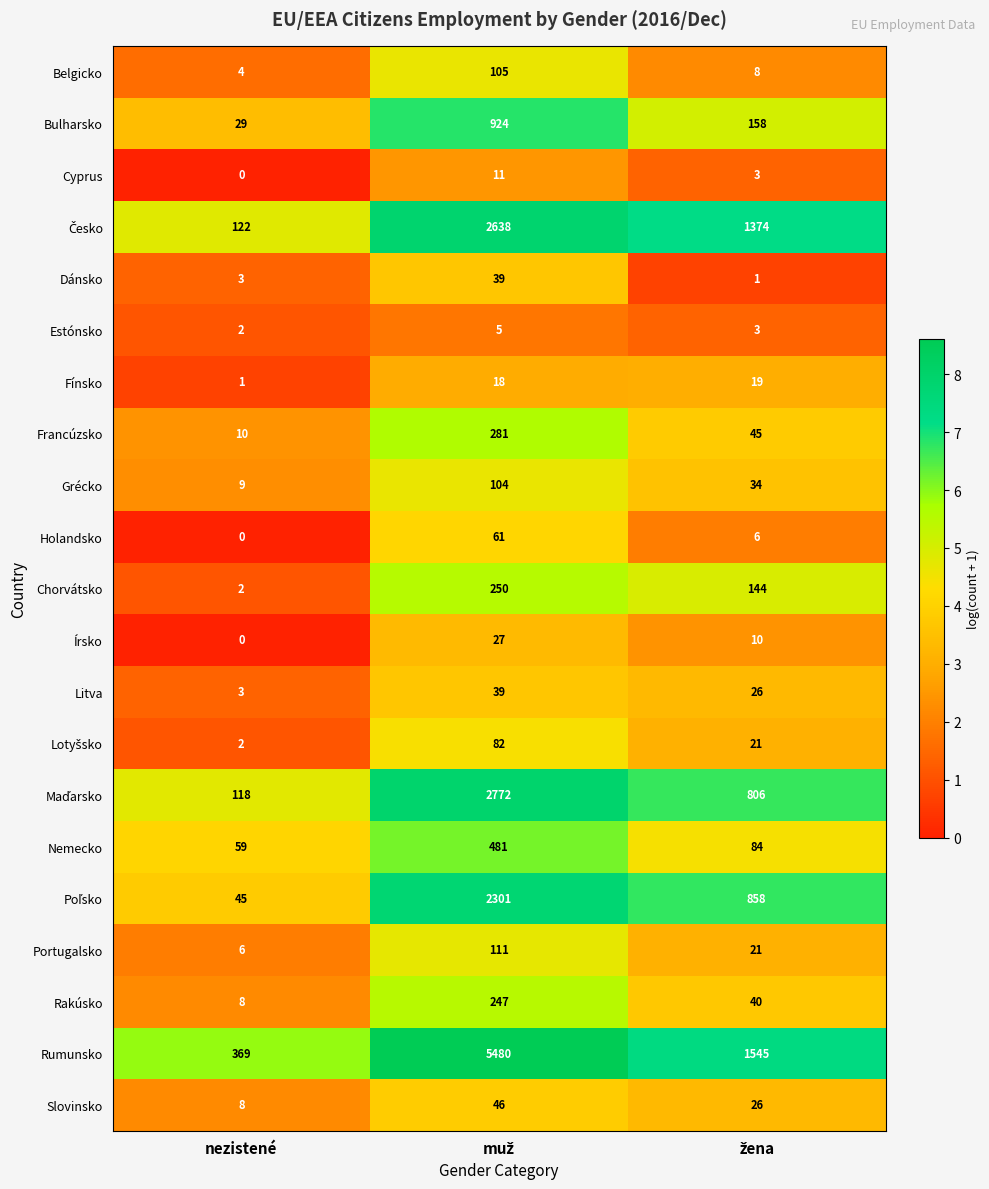

What is the sum of all Francúzsko values?

336